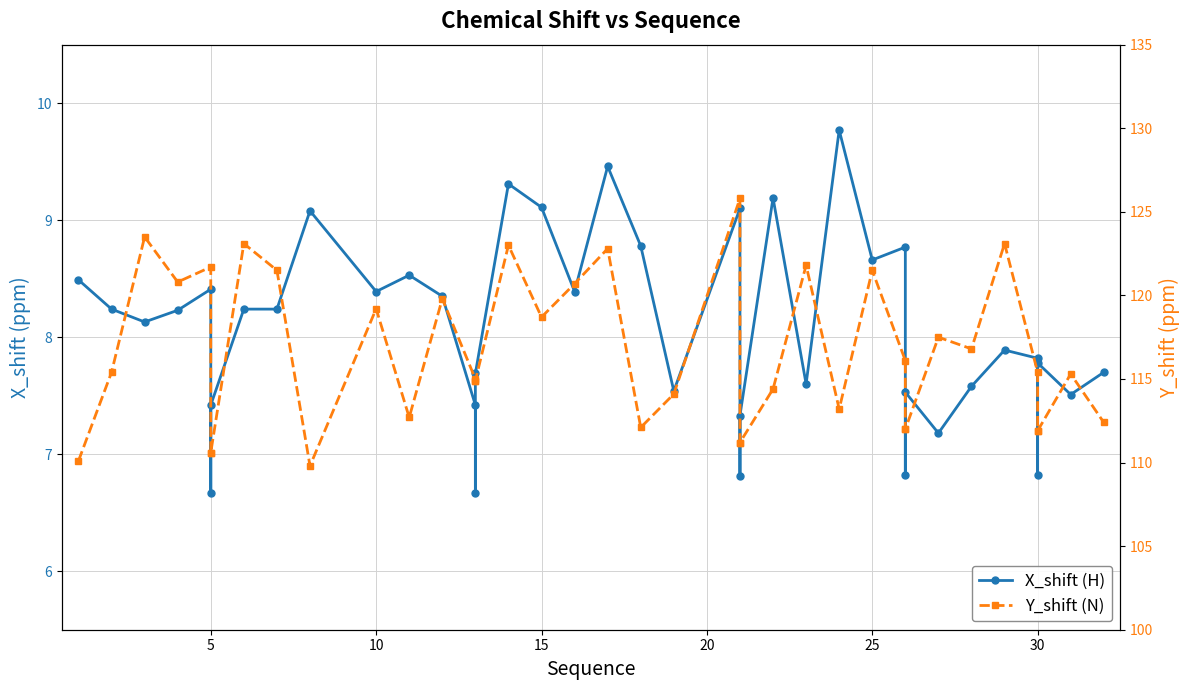

What is the value of the X_shift (H) point at the 19th from the left?

8.4